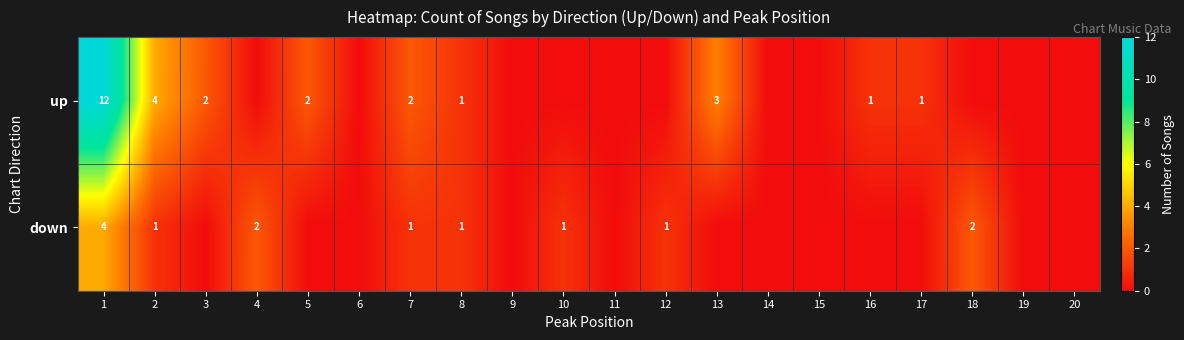

Is it true that up equals 2 at 16?

False